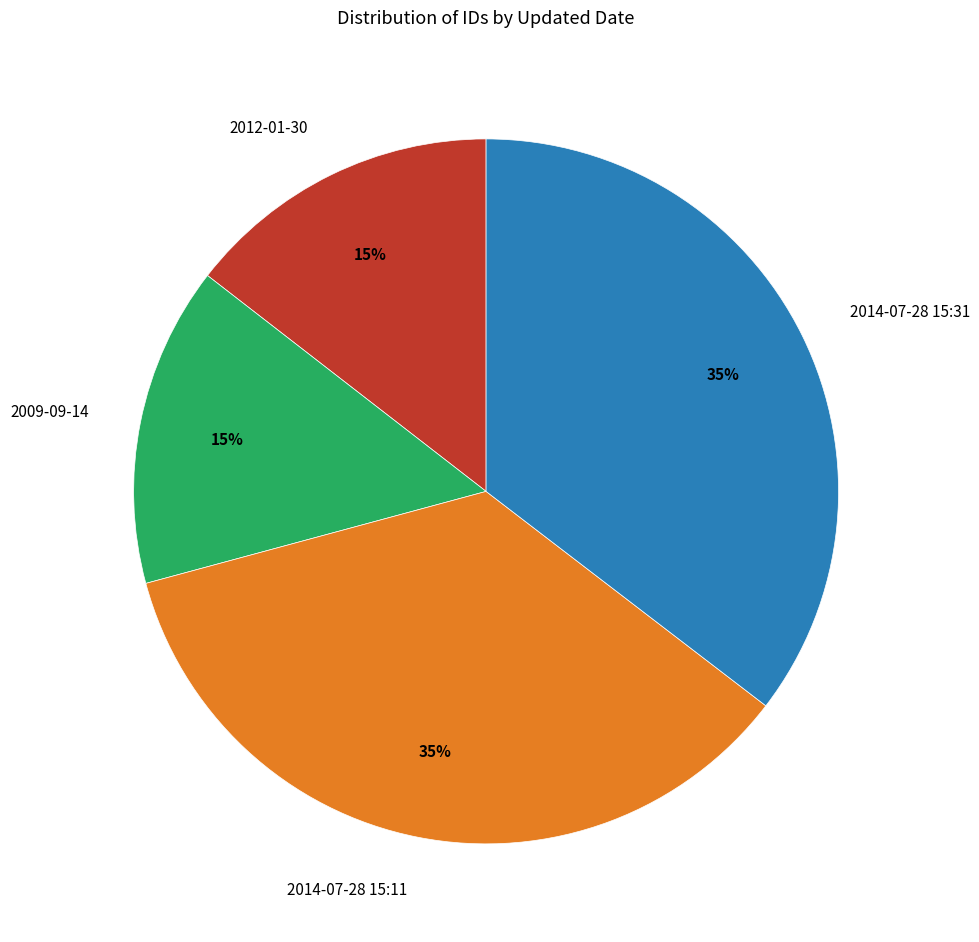

To the nearest percent, what is the average slice percentage?

25%